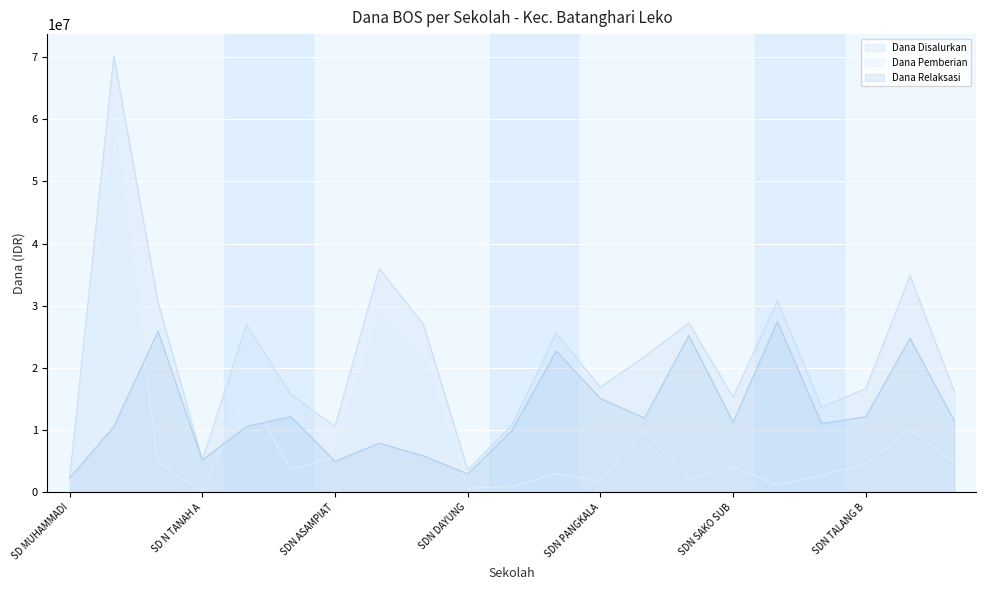

At SDN BUKIT SEJAHTERA, list the series in order from smallest to largest.

Dana Relaksasi, Dana Pemberian, Dana Disalurkan